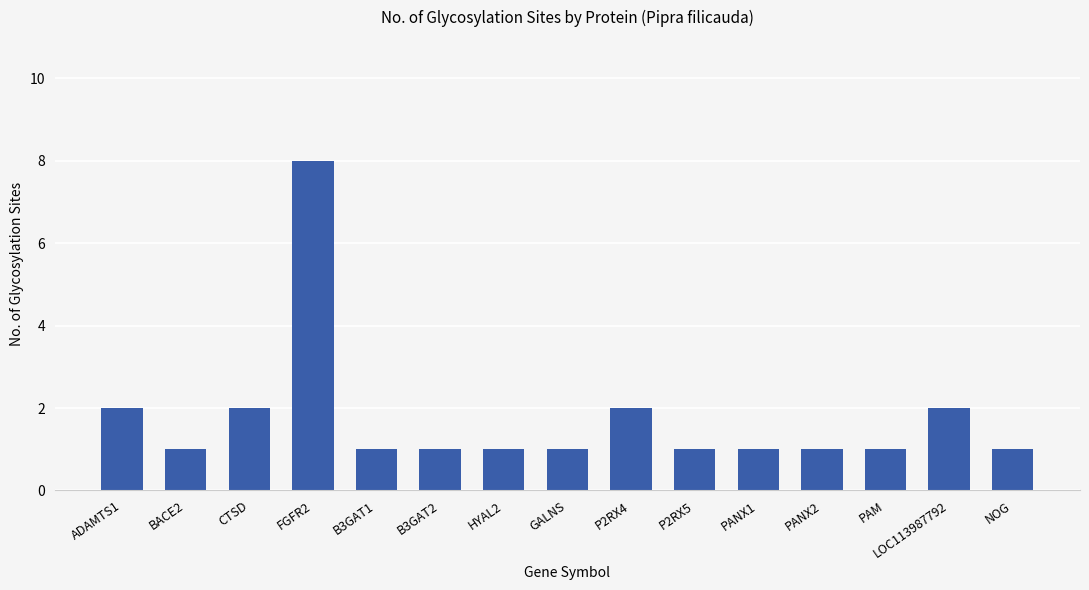

Approximately how many times larger is the value at P2RX5 compared to HYAL2?

1.0